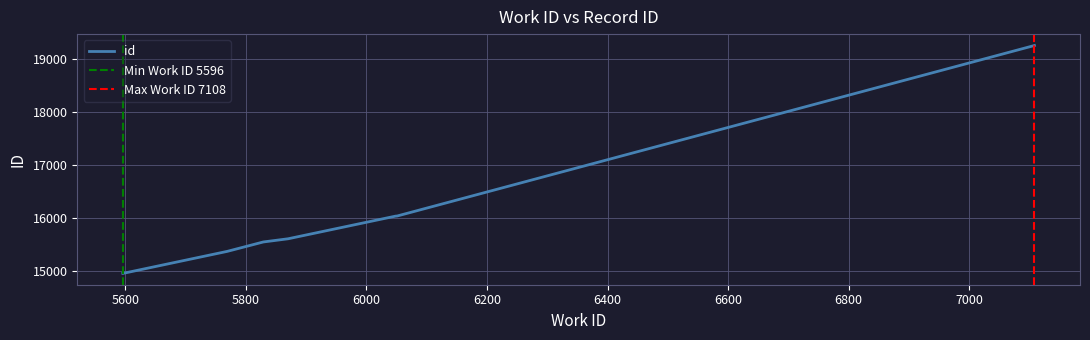

Approximately how many times larger is the value at 5870 compared to 5829?

1.0